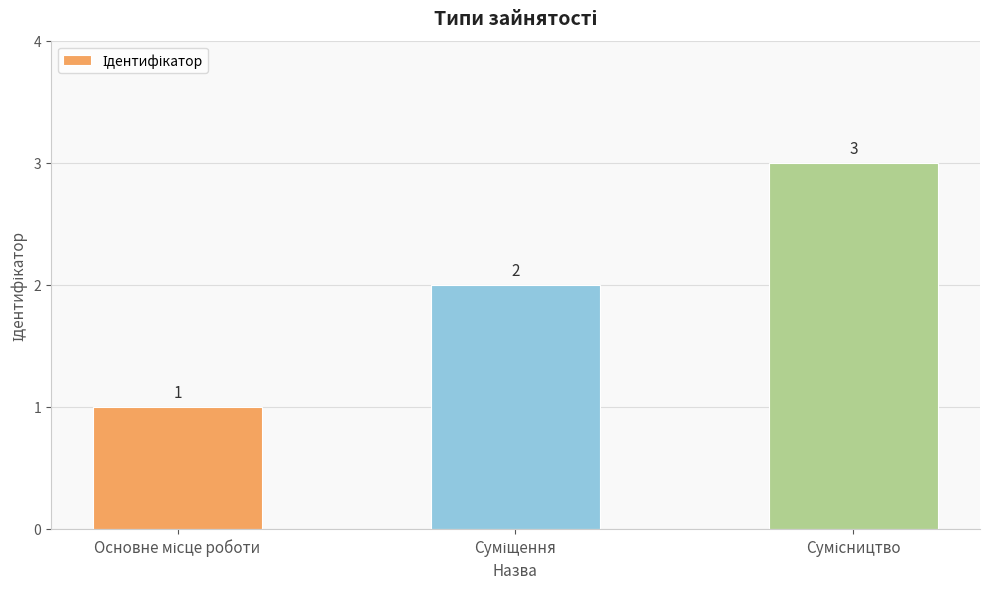

Count the values in the range 1 to 3.

3